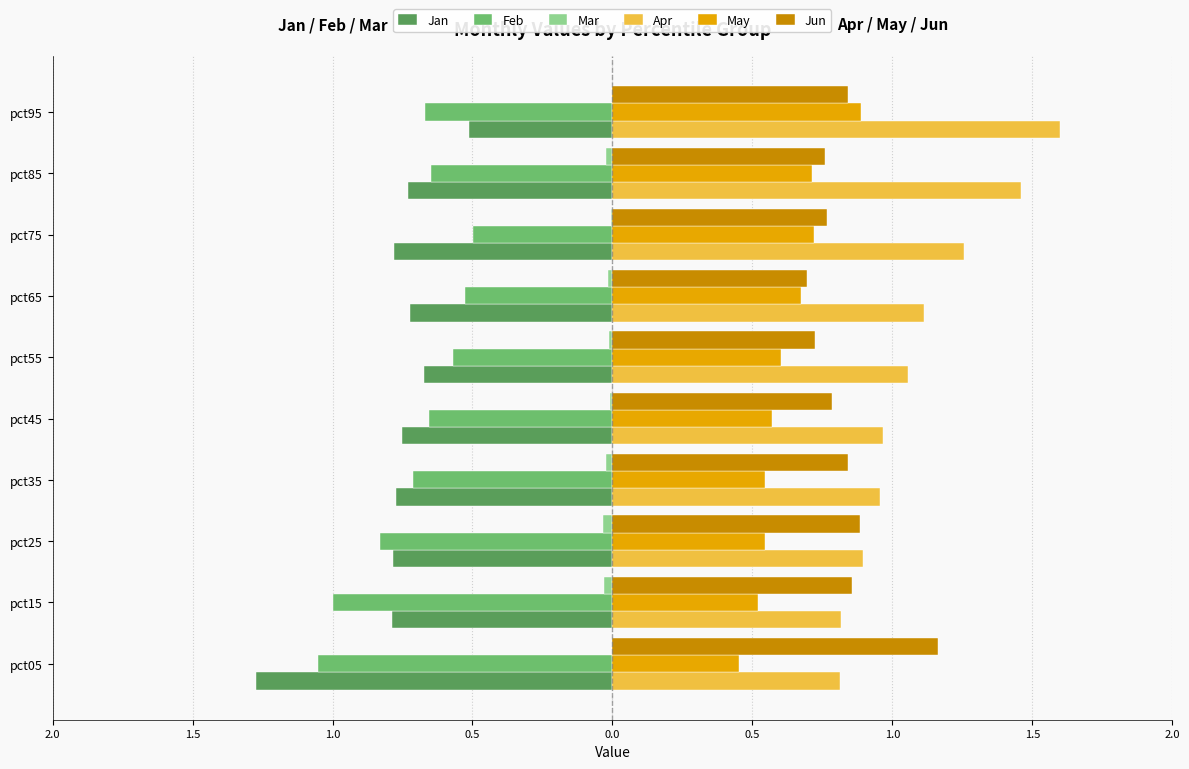

What is the value of the Jan bar at the 5th from the left?

-0.8